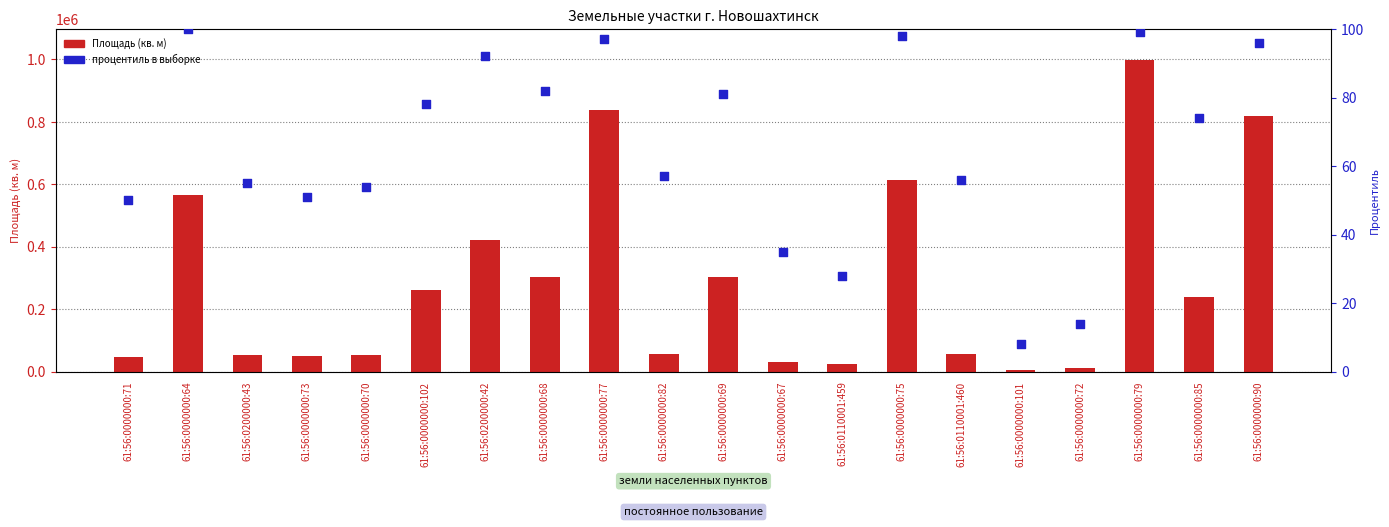

At which category is the sum across all series the highest?

61:56:0000000:79